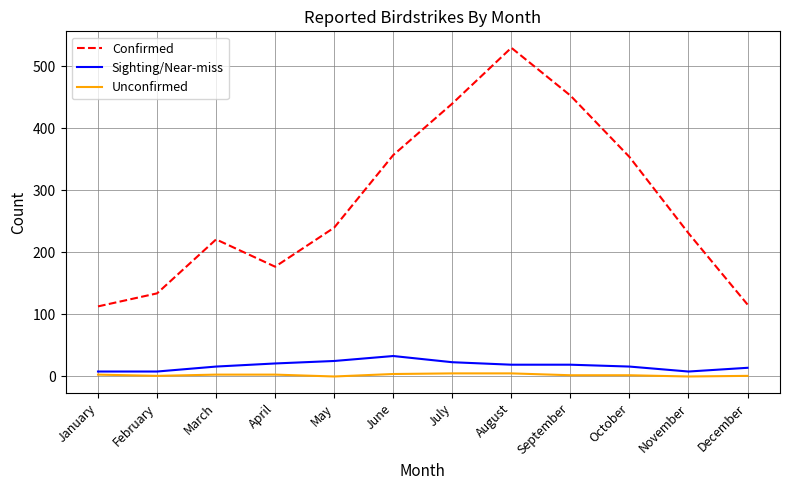

True or false: Confirmed and Sighting/Near-miss intersect in this chart.

False